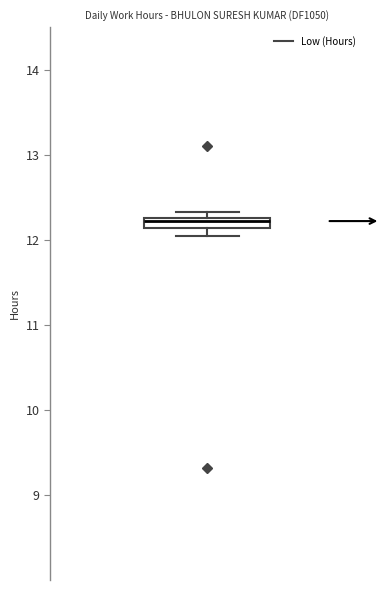

Where is the lower edge of the box on the y-axis? The values are not printed on the chart, so give them approximately, as read against the axis.

12.1